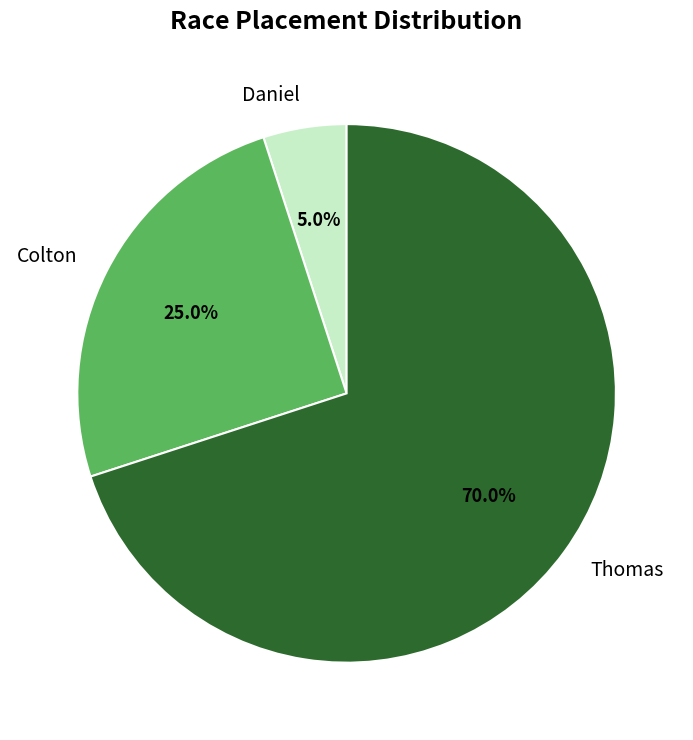

Combined, do Colton and Thomas account for over 50%?

Yes